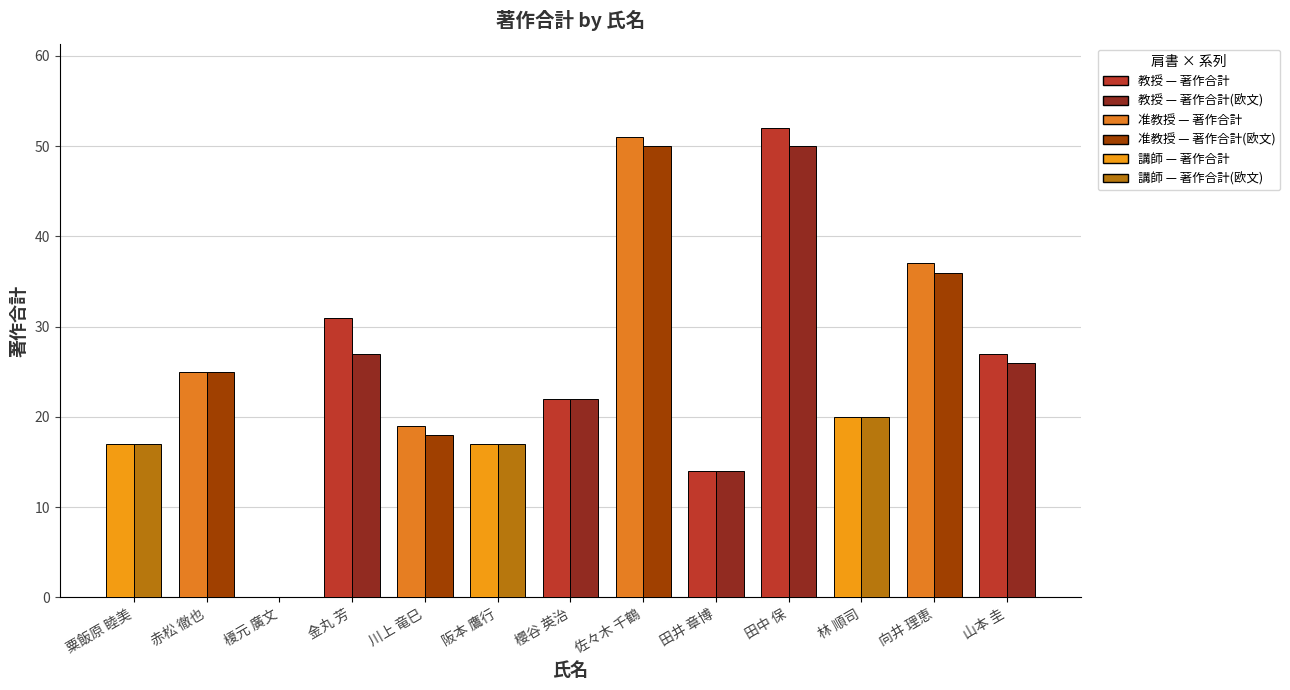

Reading left to right, list all the values displayed in this chart.

著作合計: 17	25	0	31	19	17	22	51	14	52	20	37	27
著作合計(欧文): 17	25	0	27	18	17	22	50	14	50	20	36	26